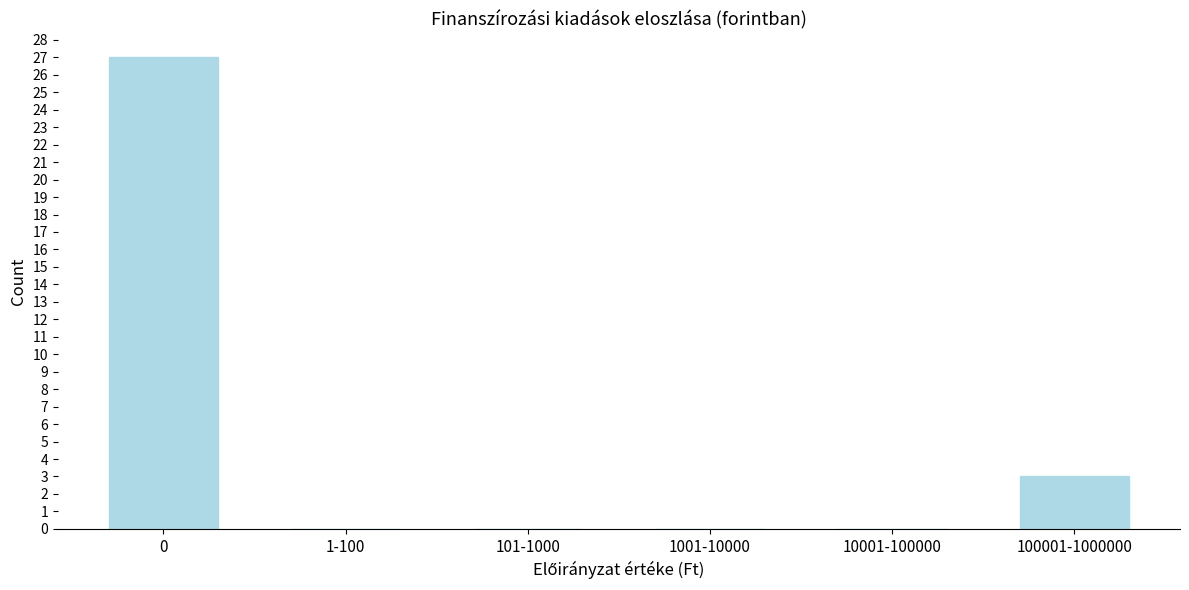

Reading left to right, transcribe all the data shown in this chart.

0=27	1-100=0	101-1000=0	1001-10000=0	10001-100000=0	100001-1000000=3